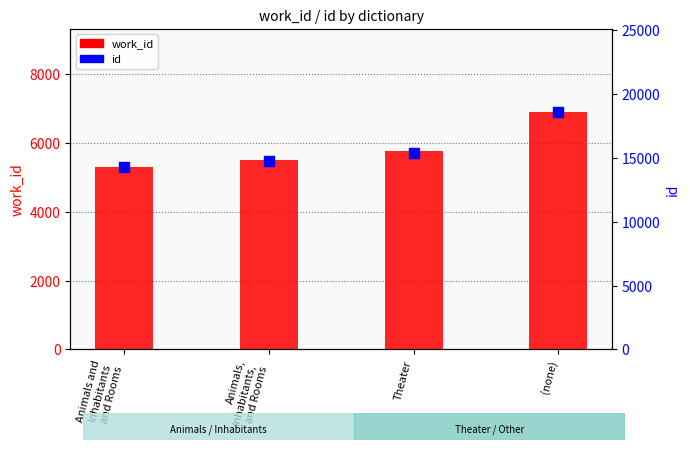

Which series has the largest Y range (max minus min)?

id